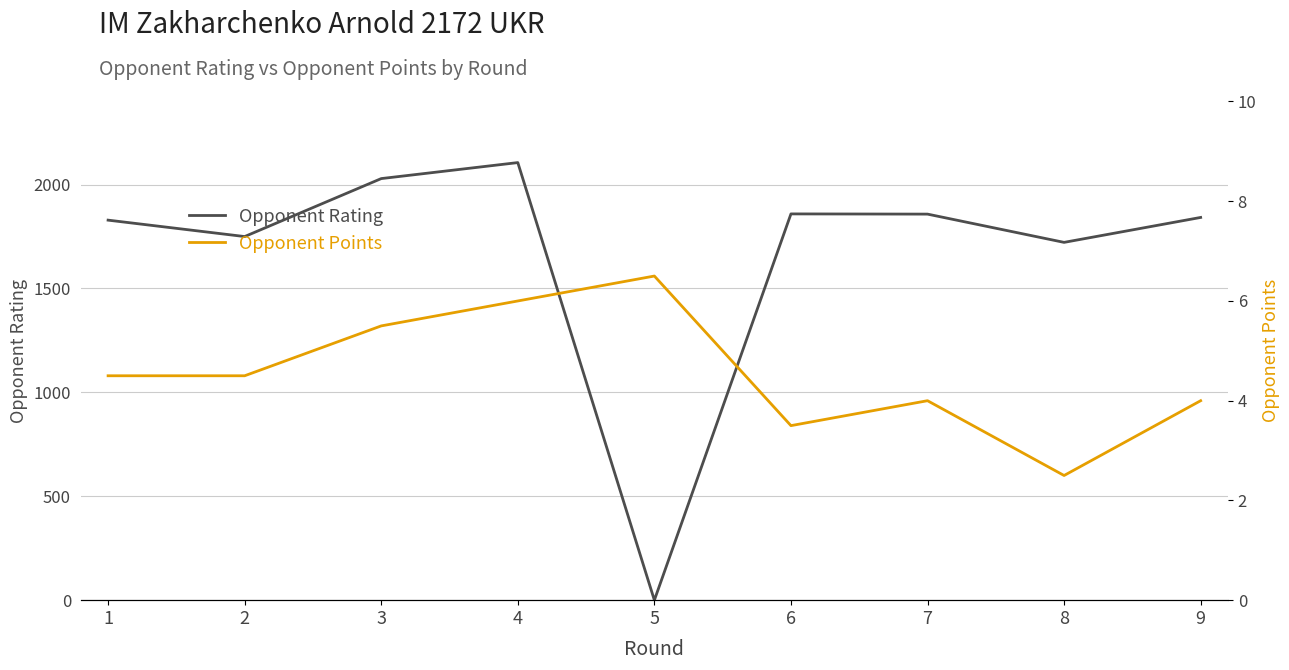

The Opponent Rating series shows 2106.0 at 4. True or false?

True